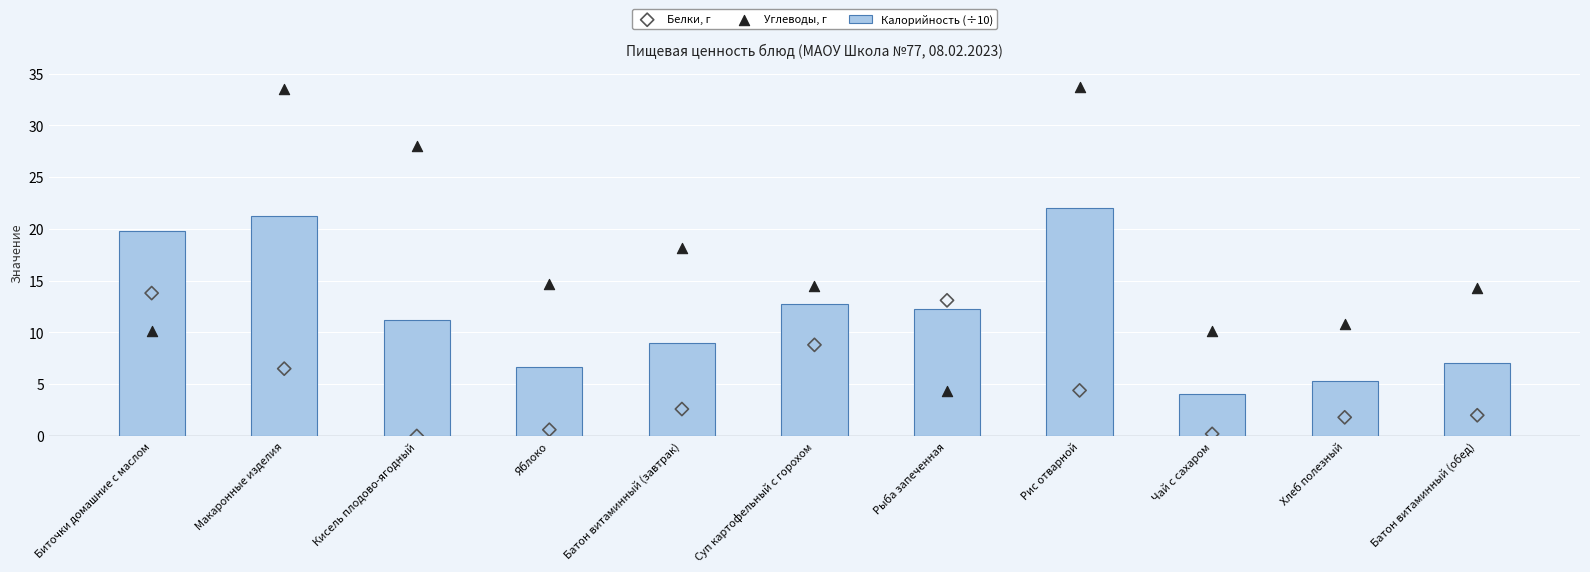

What are all the series names shown in the legend?

Калорийность (÷10), Белки, г, Углеводы, г